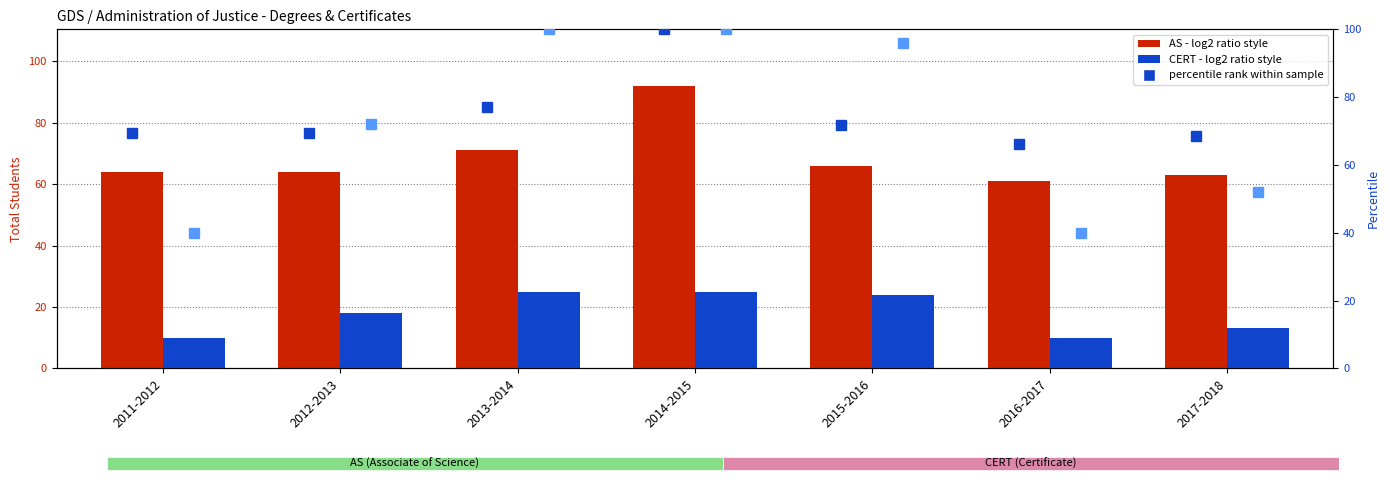

What is the label of the 7th bar from the left?

2017-2018